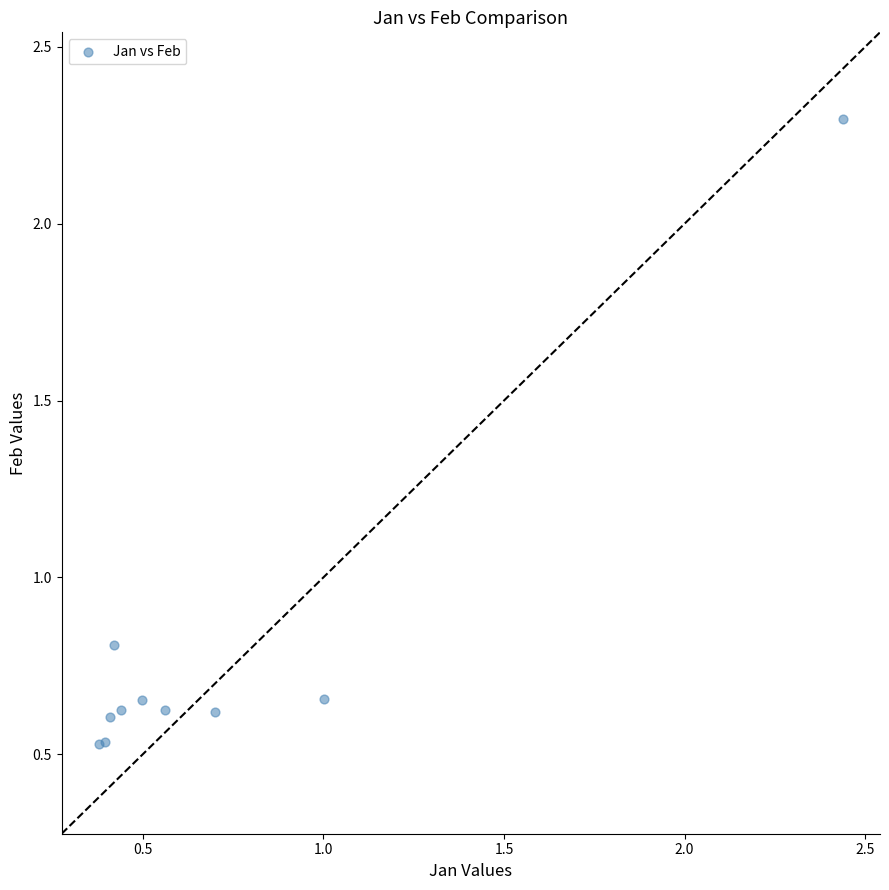

What Y value in the scatter plot is closest to 1?

0.8